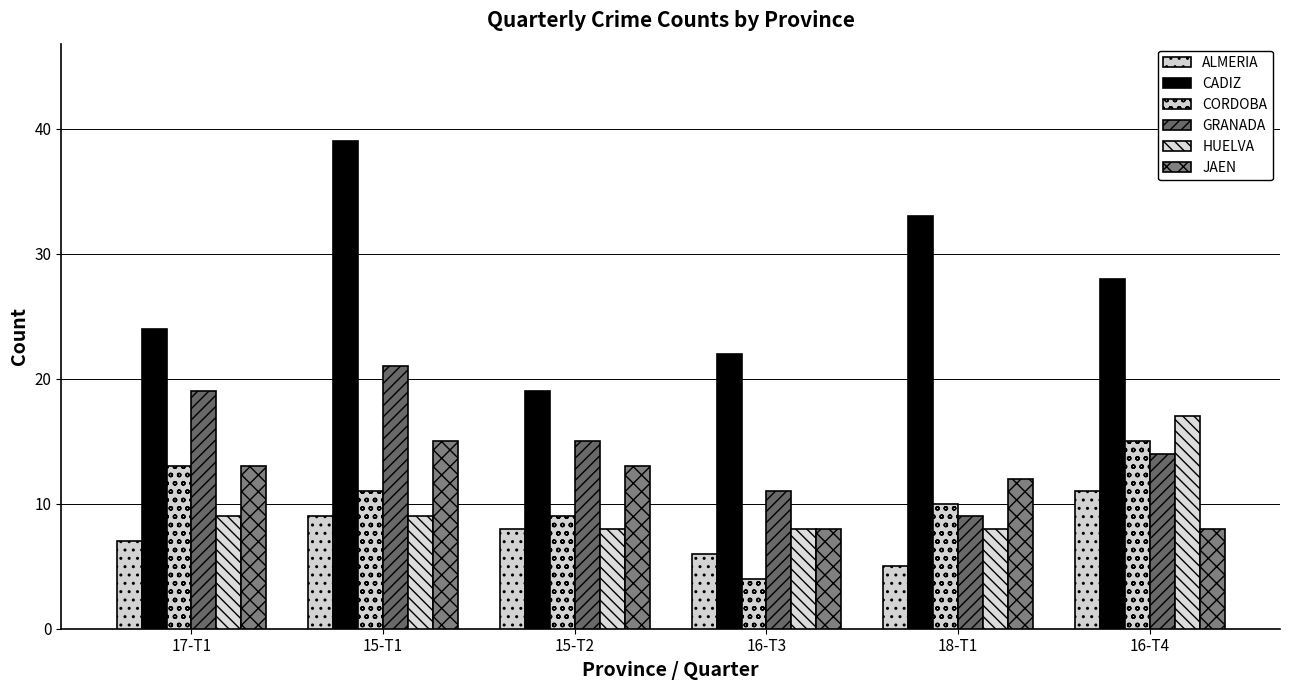

Between 16-T3 and 18-T1, which is larger?

16-T3